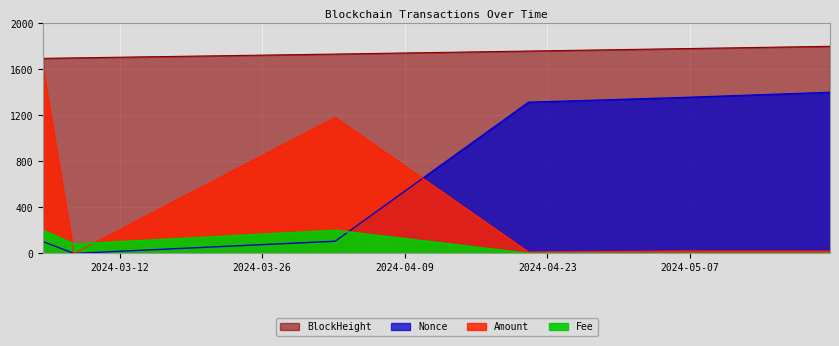

Reading left to right, extract all data points from this chart.

Amount: 1600.0	0.0	0.0	1182.3	11.7	21.0	20.2
BlockHeight: 1695.4	1699.4	1699.4	1732.6	1758.8	1779.5	1800.0
Nonce: 102.3	0.0	0.0	105.9	1313.9	1354.1	1400.0
Fee: 200.0	80.0	80.0	200.0	0.4	0.4	0.4